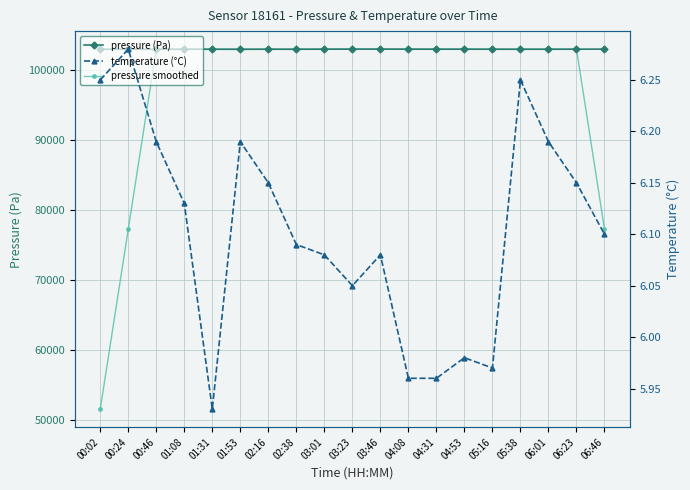

What is the sum of all pressure (Pa) values?

1957836.2